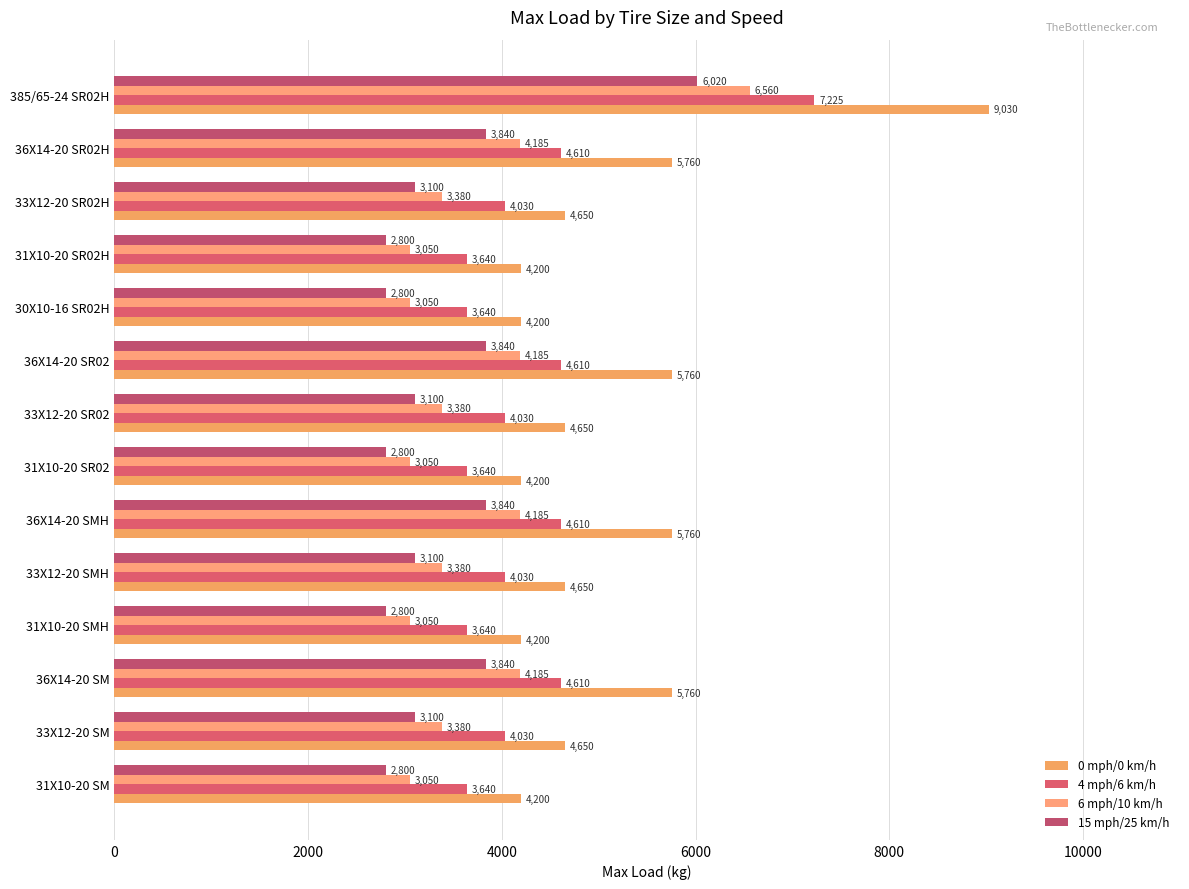

How many categories are shown in the chart?

14